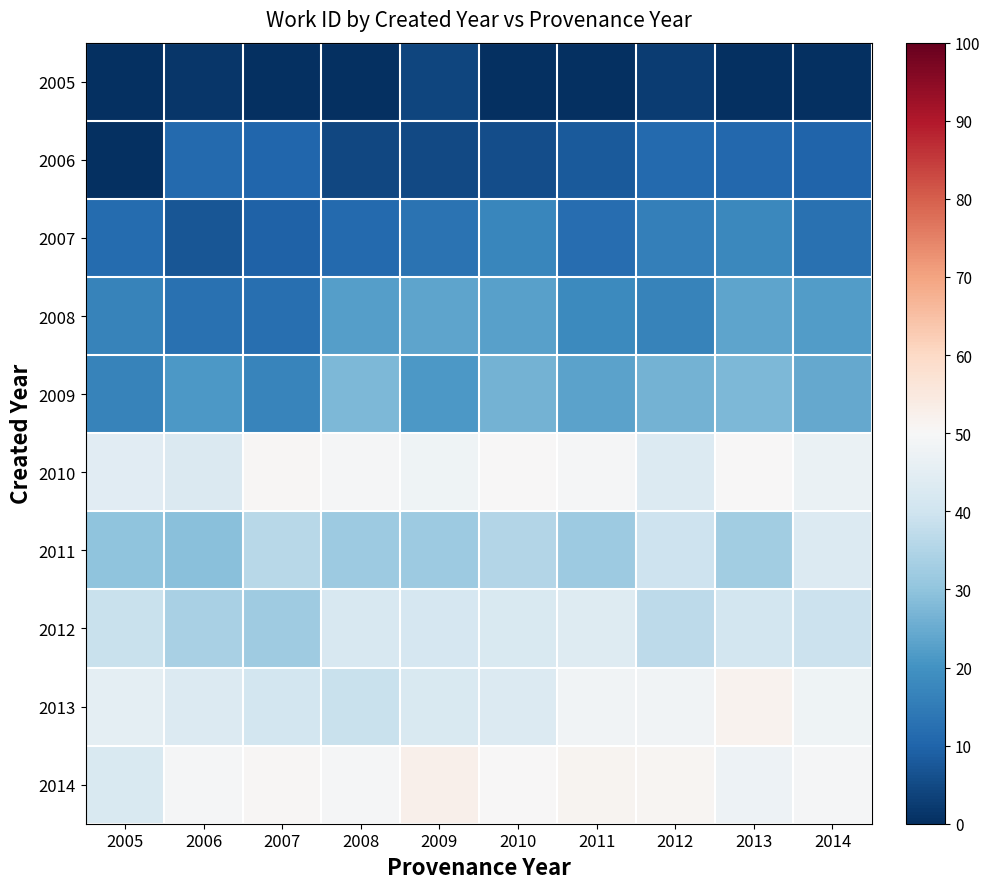

At how many categories does at least one series exceed 6?

10